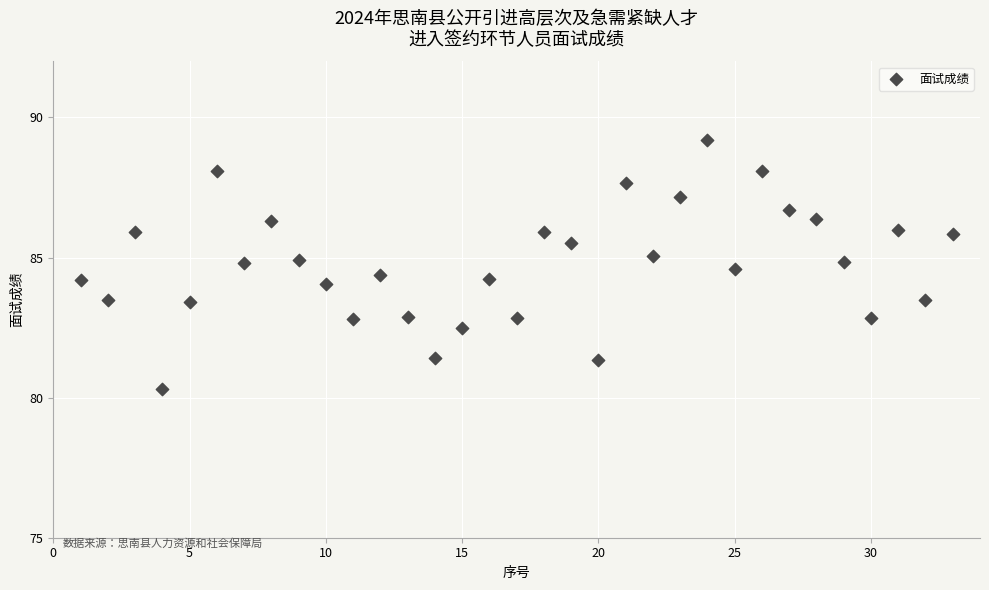

What is the range of Y values (max minus min)?

8.9